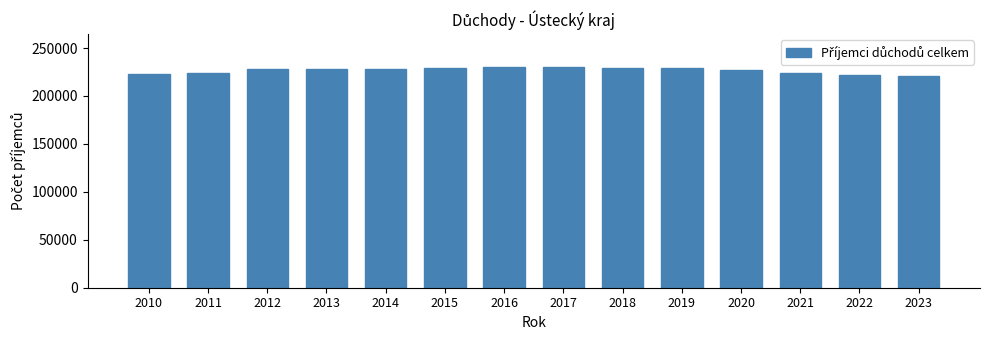

What is the minimum value shown in the chart?

221199